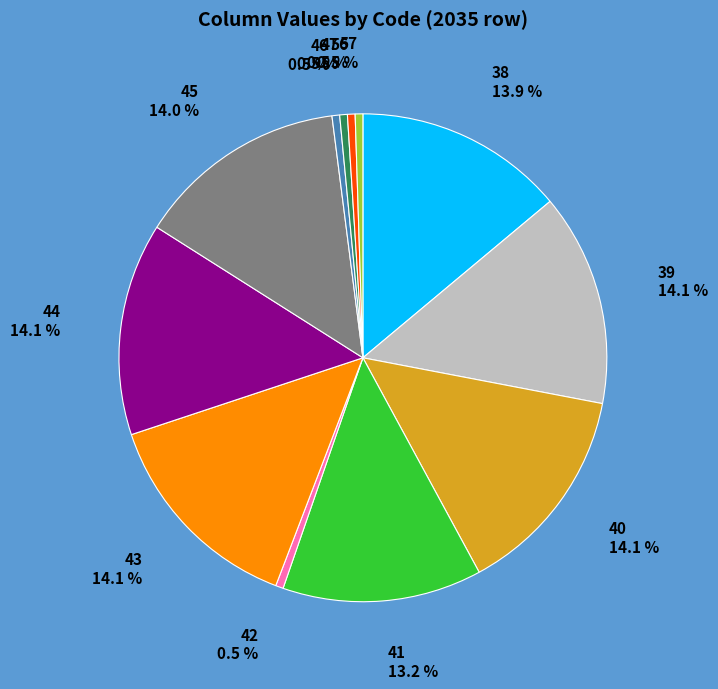

Is there a majority slice in this chart?

No